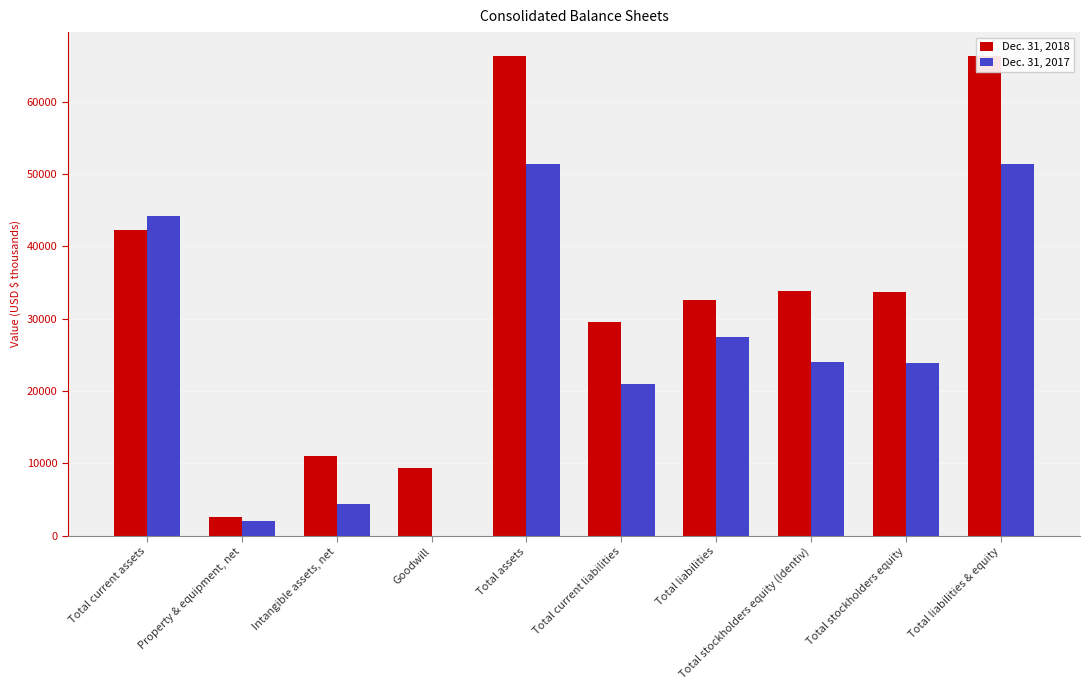

What position from the right is Total current liabilities?

5